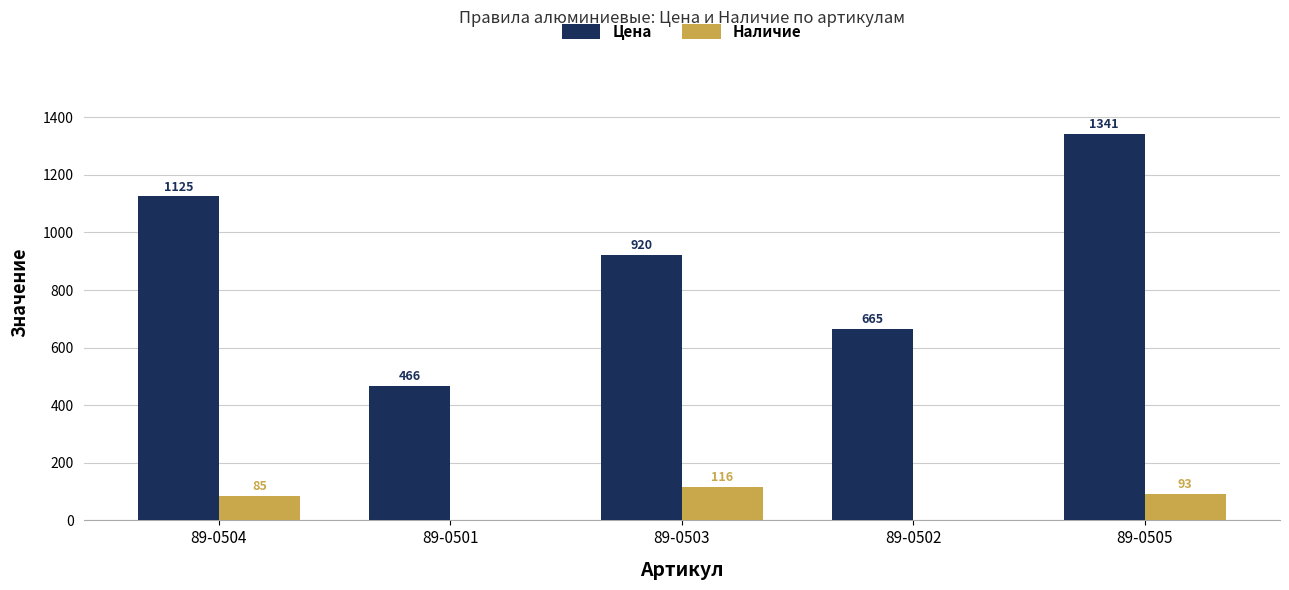

Count the number of data series in this chart.

2